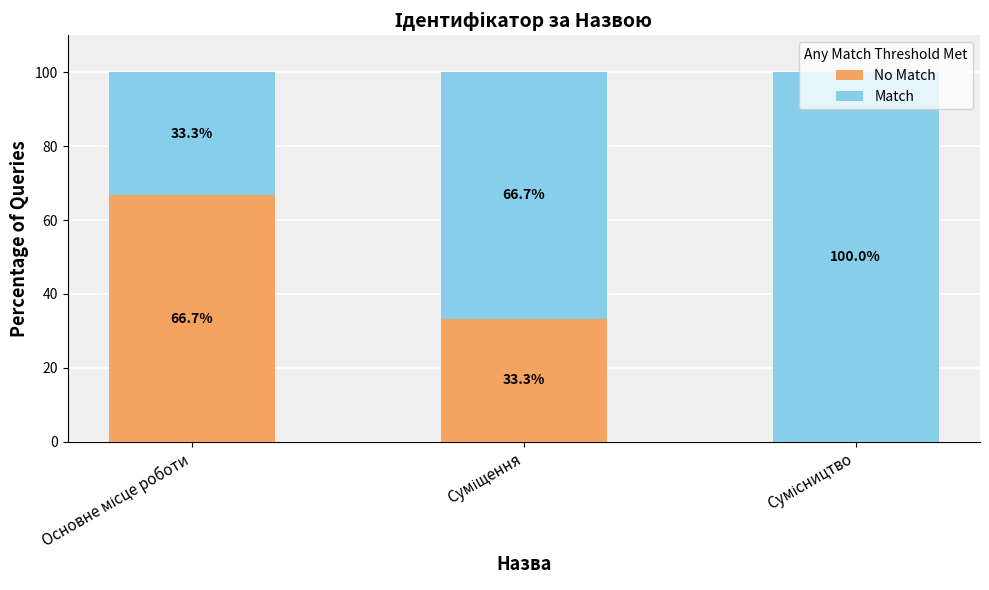

What is the difference between the maximum and second lowest values in the No Match series?

33.3